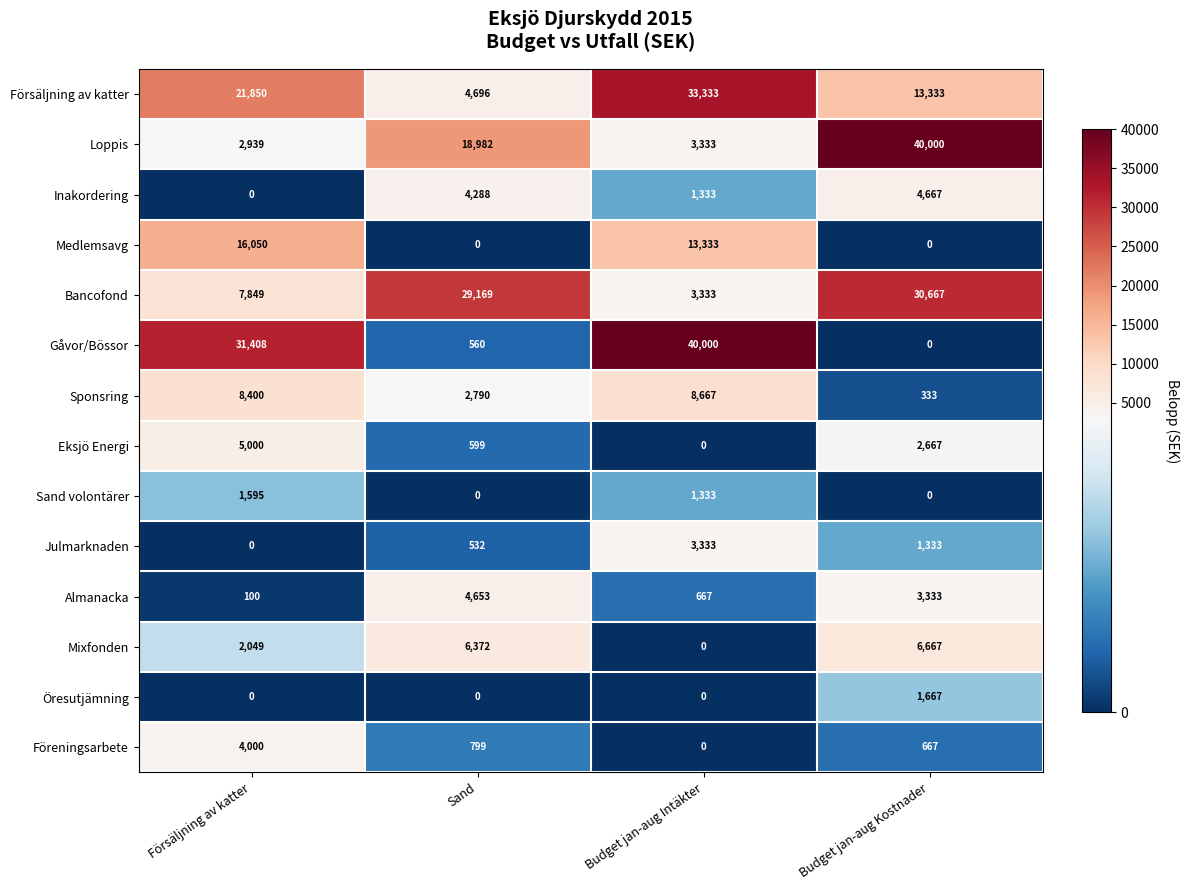

Is it true that Öresutjämning equals 0 at Sand?

True